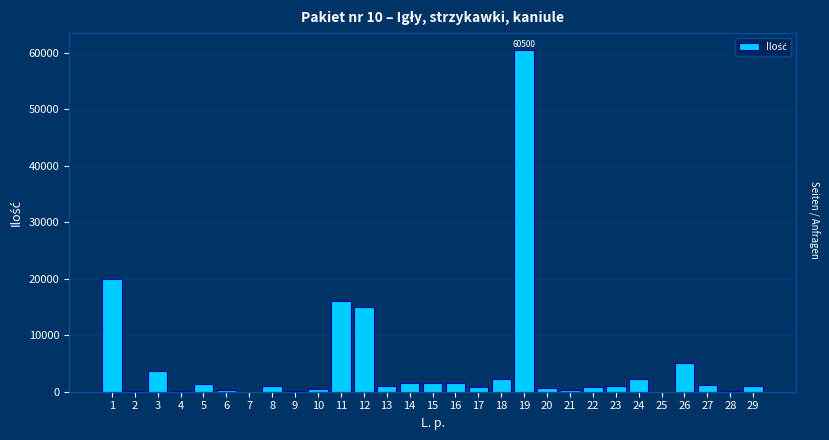

The value at 16 is 1500. True or false?

True